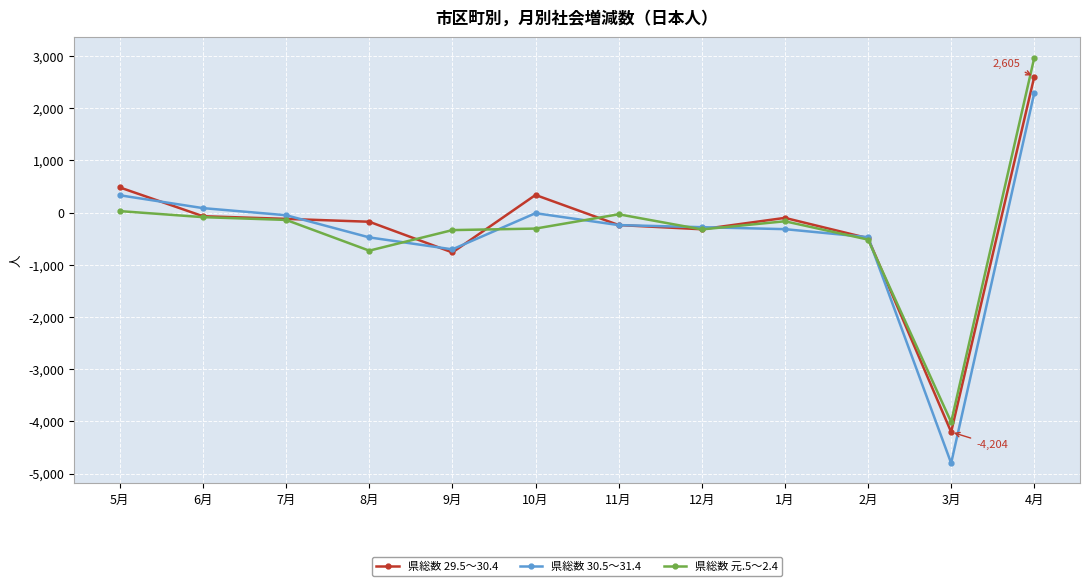

Is the value of 県総数 29.5～30.4 at 2月 greater than the value of 県総数 元.5～2.4 at 3月?

Yes